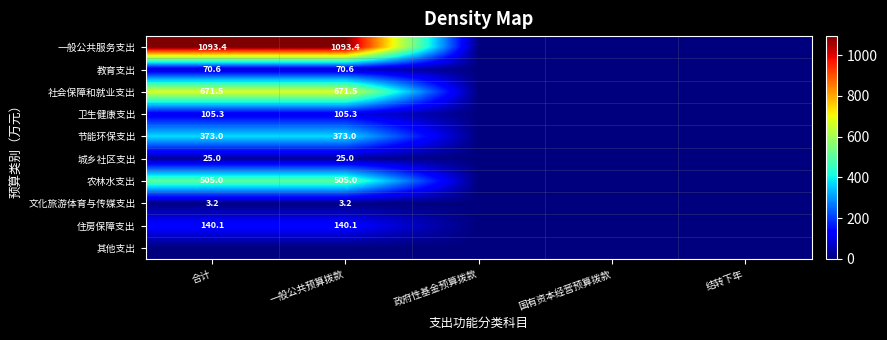

The value of 一般公共服务支出 at 合计 is 717.6. True or false?

False